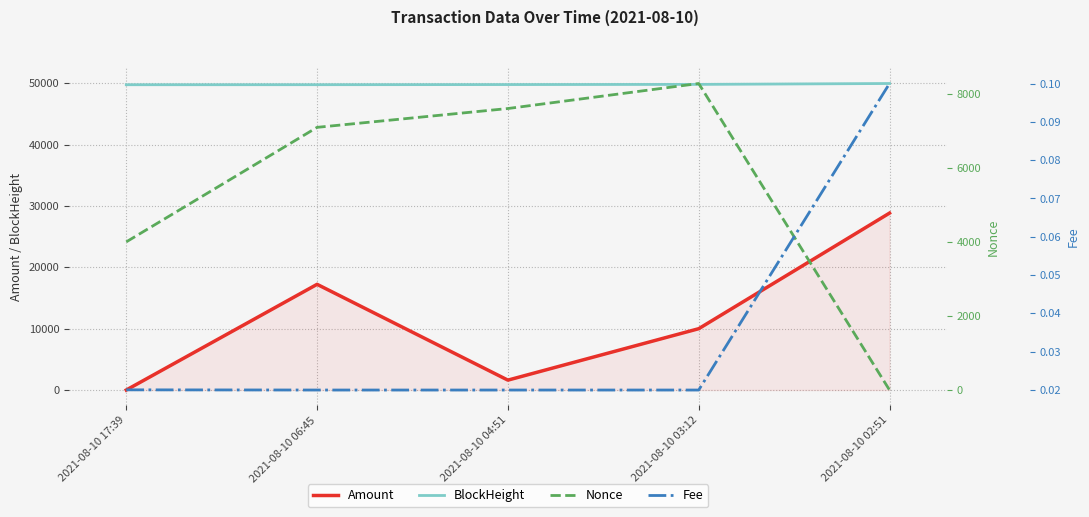

True or false: Nonce and Amount intersect in this chart.

True